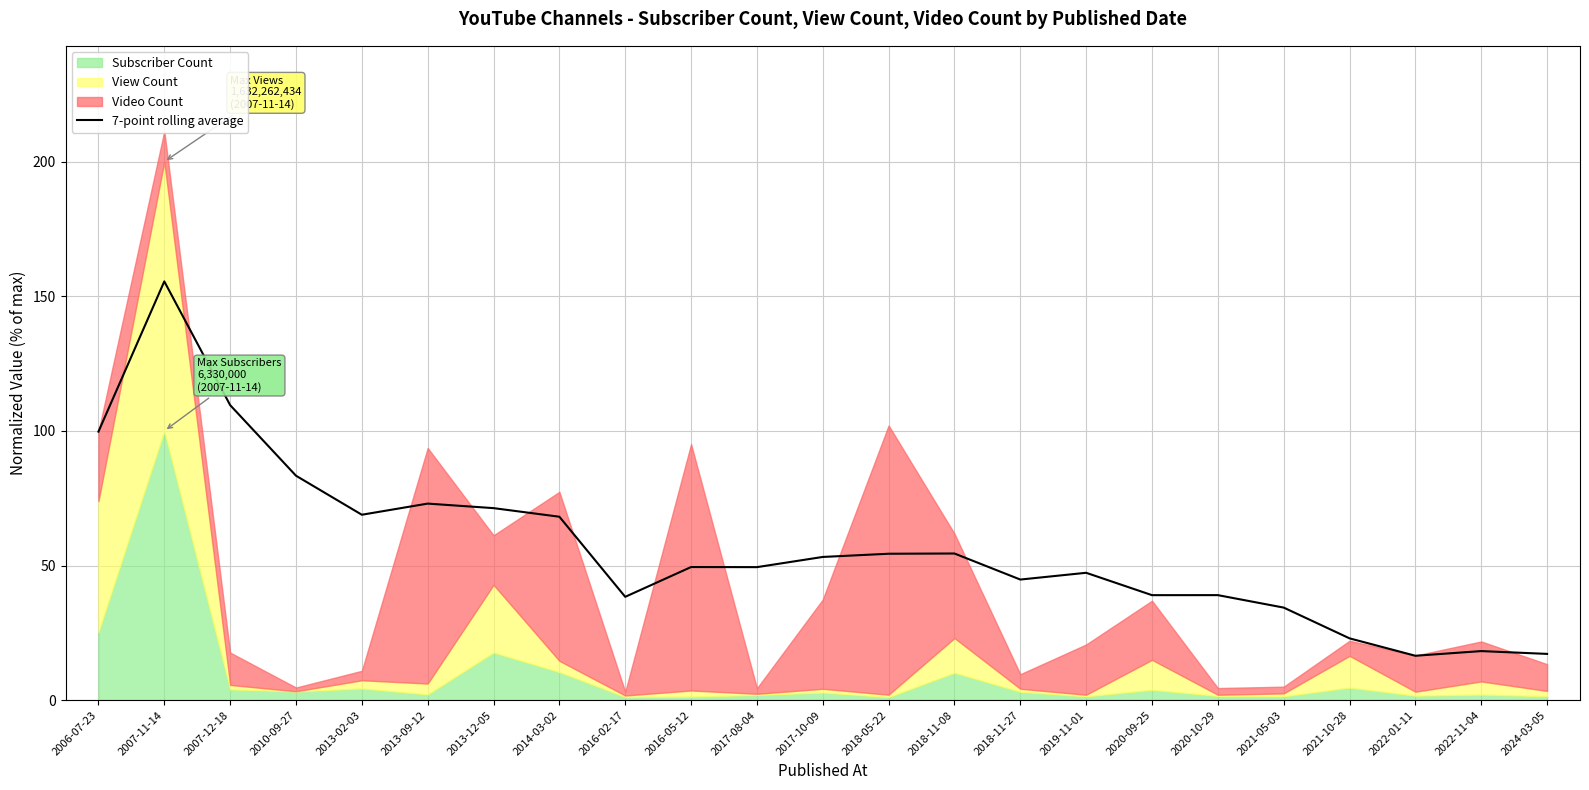

Is it true that the value at 2016-02-17 is 57.7?

False